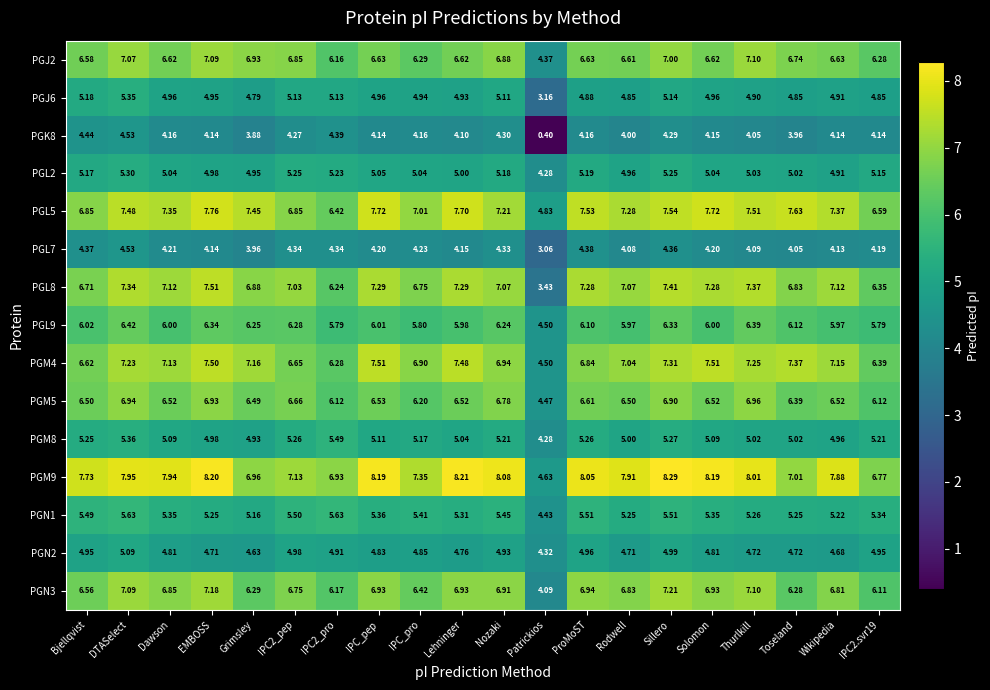

At how many categories does at least one series exceed 6?

19